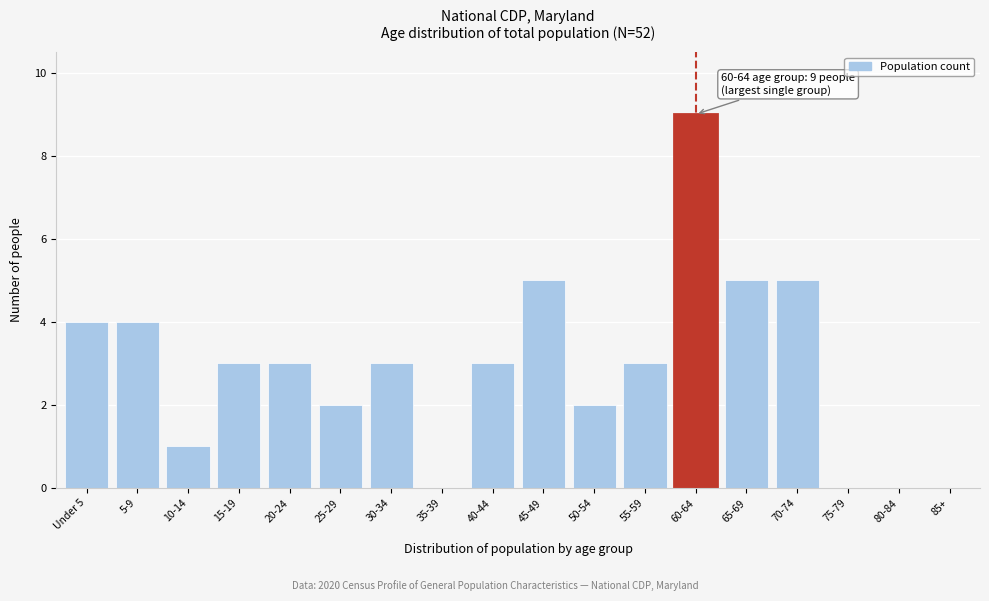

Reading left to right, extract all data points from this chart.

Under 5=4	5-9=4	10-14=1	15-19=3	20-24=3	25-29=2	30-34=3	35-39=0	40-44=3	45-49=5	50-54=2	55-59=3	60-64=9	65-69=5	70-74=5	75-79=0	80-84=0	85+=0